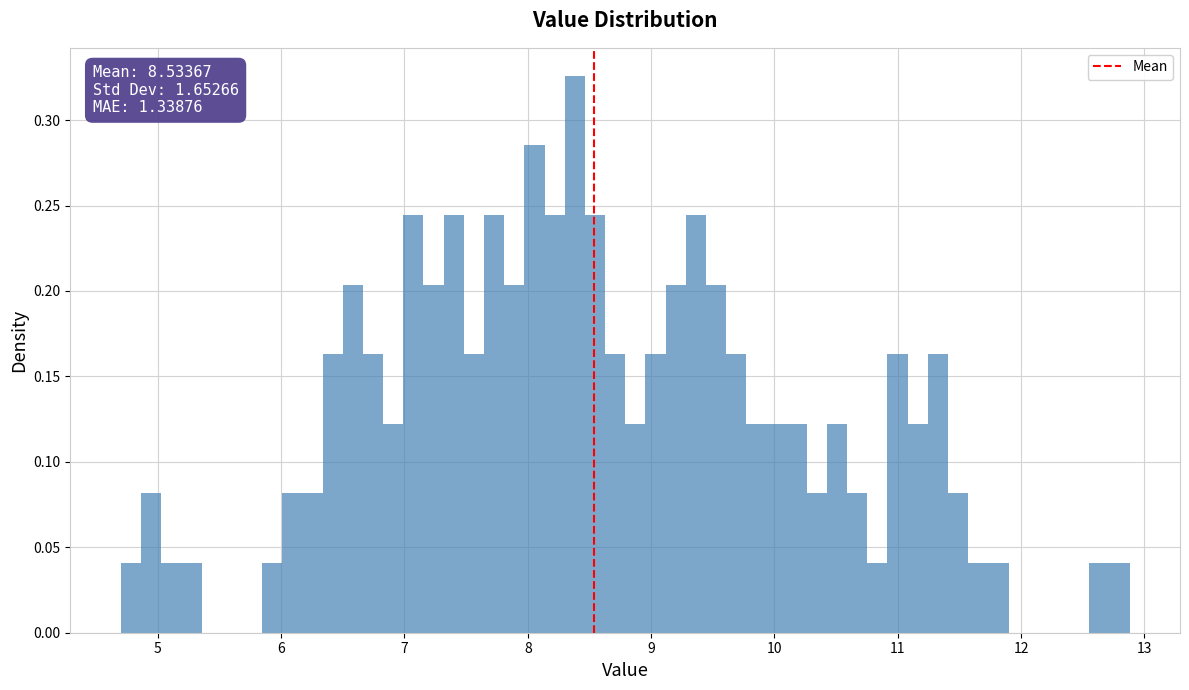

Around what value on the x-axis is the tallest bar? Give the approximate position of its centre, as read against the axis.

8.4